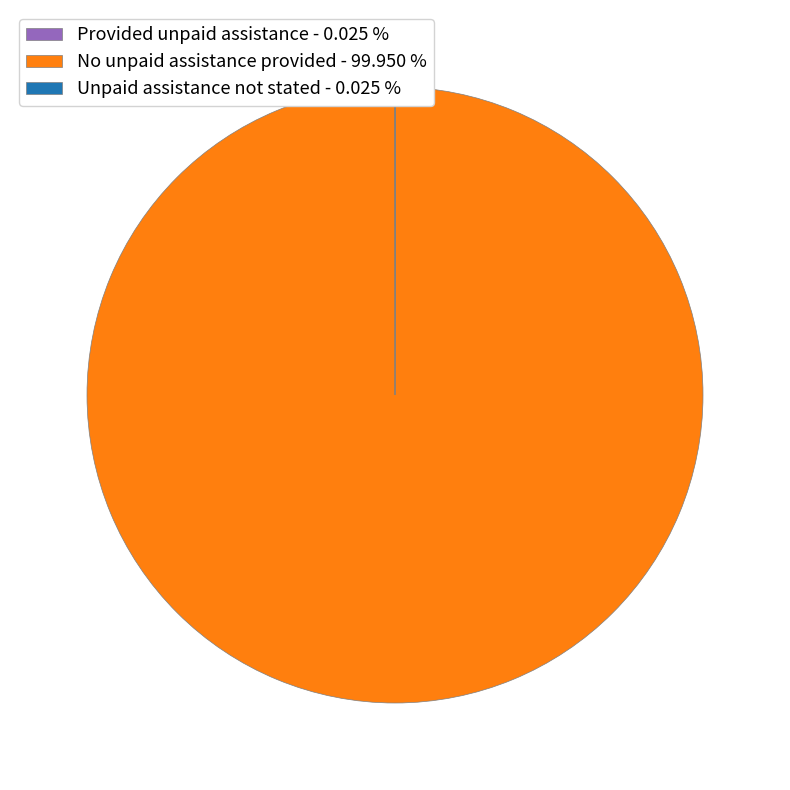

Is there a majority slice in this chart?

Yes